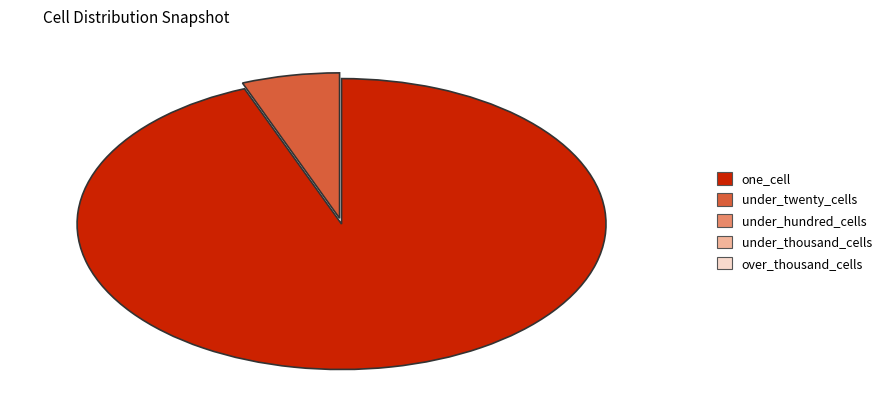

Is there a majority slice in this chart?

Yes